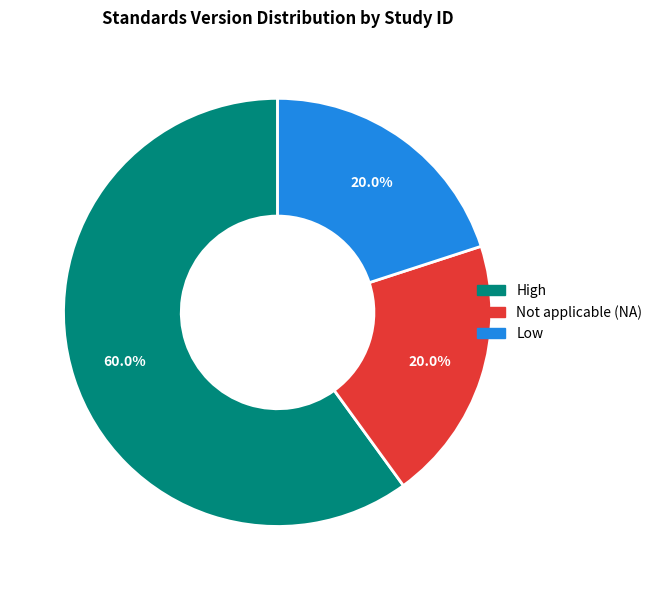

Is there a majority slice in this chart?

Yes